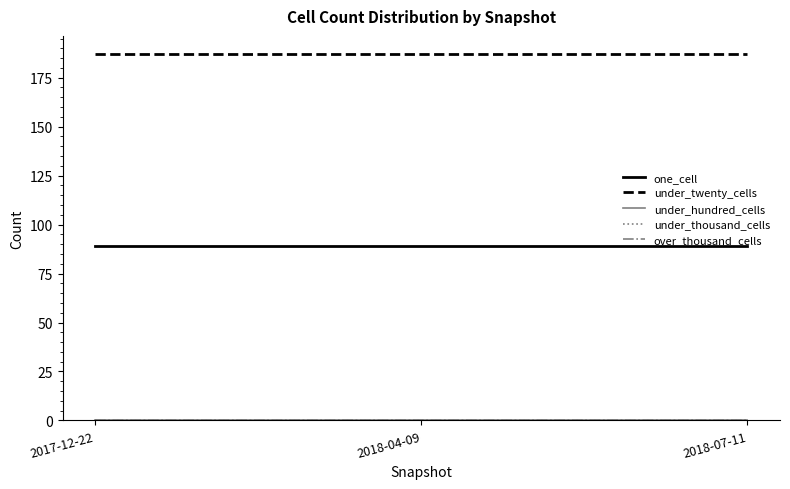

At which label is under_twenty_cells closest to 187?

2017-12-22